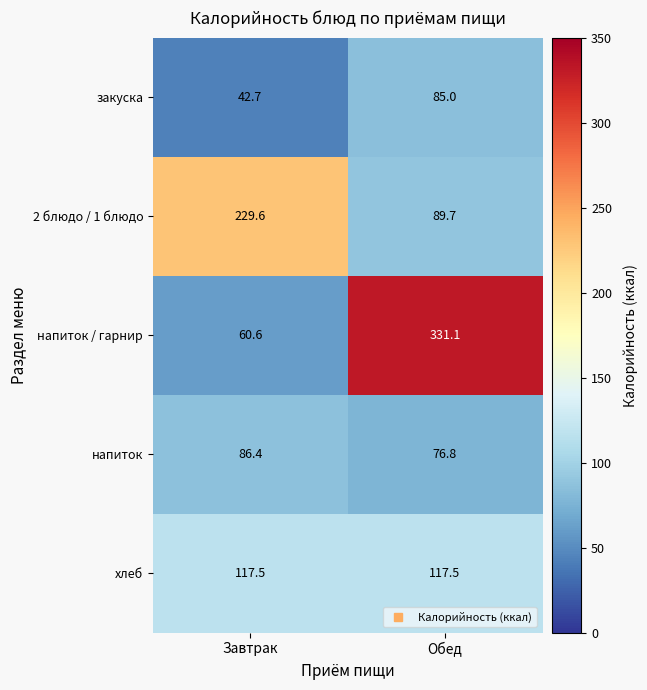

What is the average value of the хлеб series?

117.5